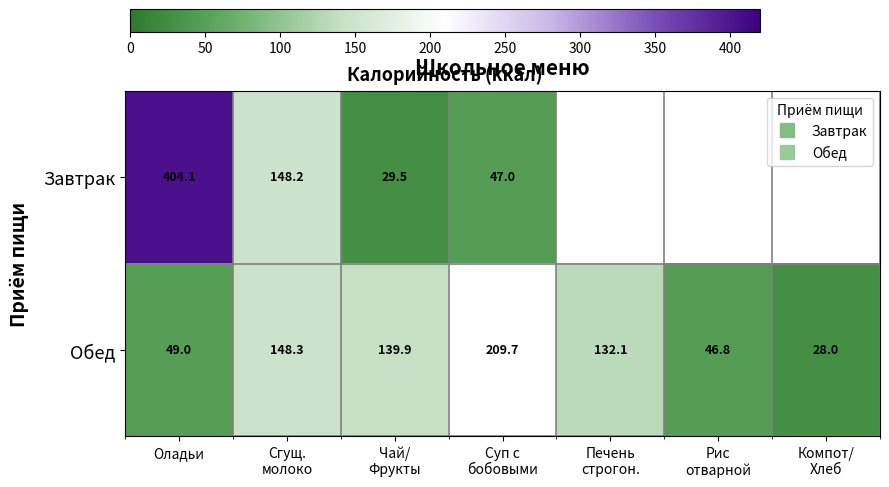

How many data points does each series have?

7